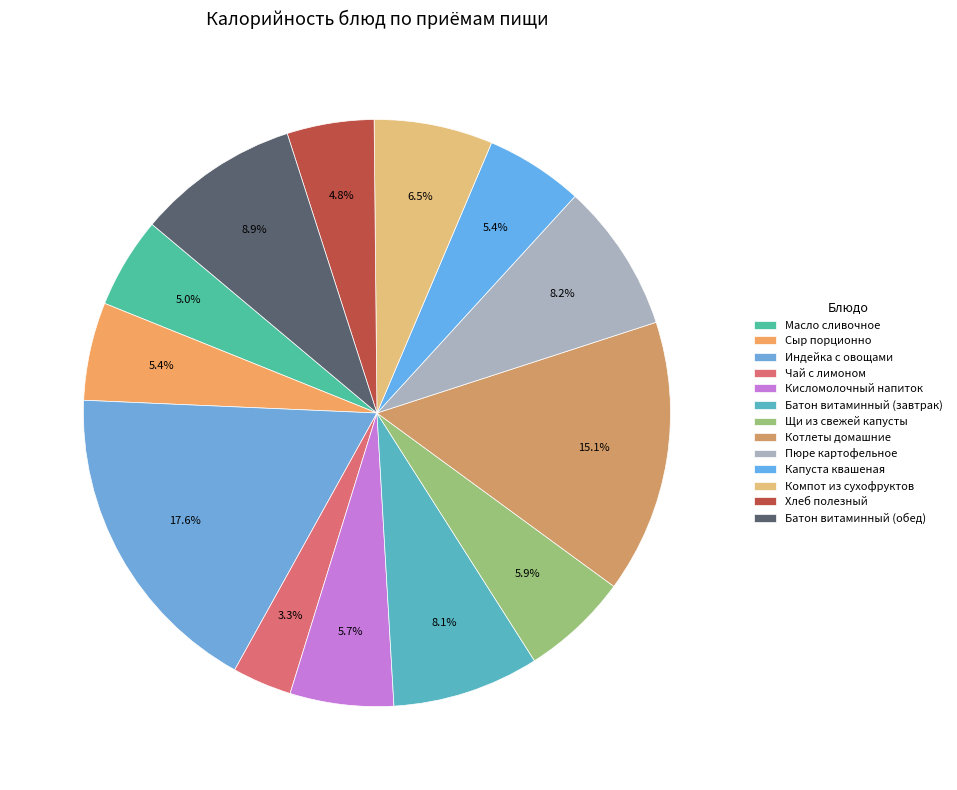

To the nearest percent, what is the average slice percentage?

8%